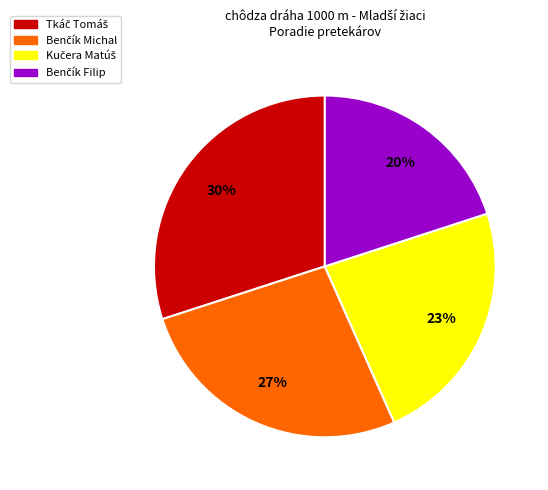

Is there any slice that represents more than half of the pie?

No